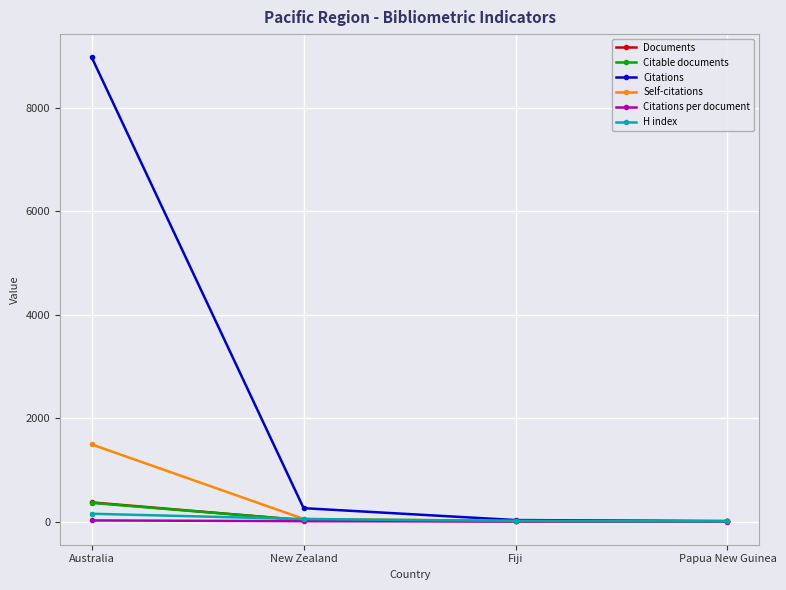

At how many categories does at least one series exceed 8235?

1